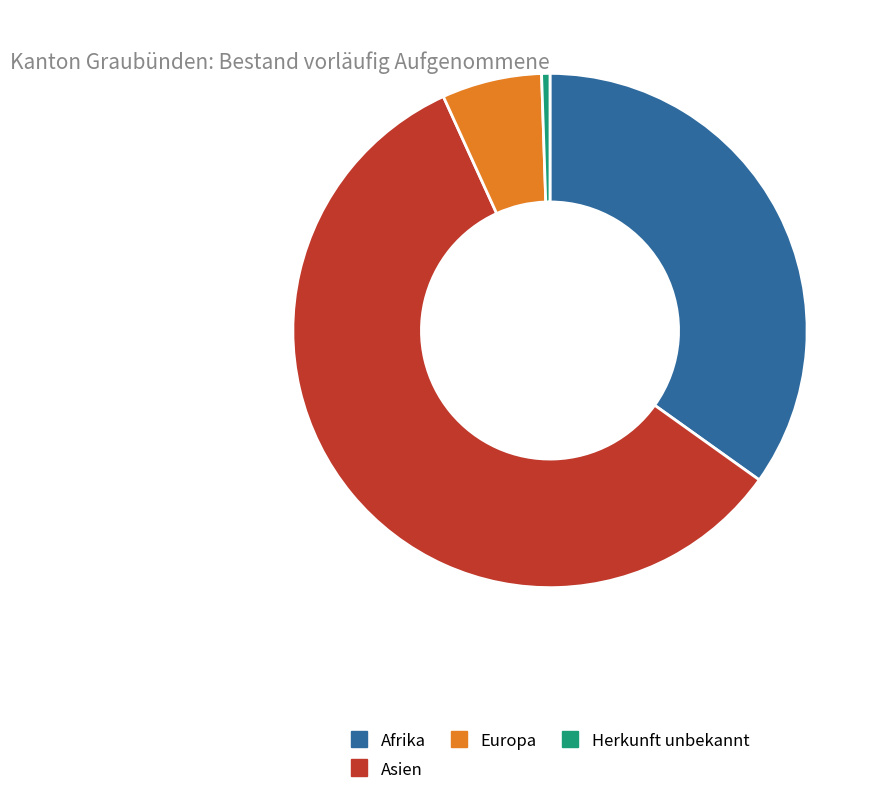

Combined, do Europa and Asien account for over 50%?

Yes